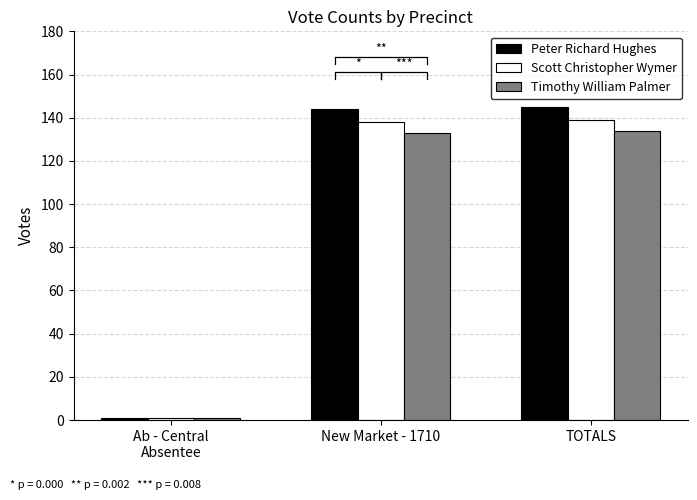

Reading left to right, list all the values displayed in this chart.

Peter Richard Hughes: Ab - Central
Absentee=1	New Market - 1710=144	TOTALS=145
Scott Christopher Wymer: Ab - Central
Absentee=1	New Market - 1710=138	TOTALS=139
Timothy William Palmer: Ab - Central
Absentee=1	New Market - 1710=133	TOTALS=134